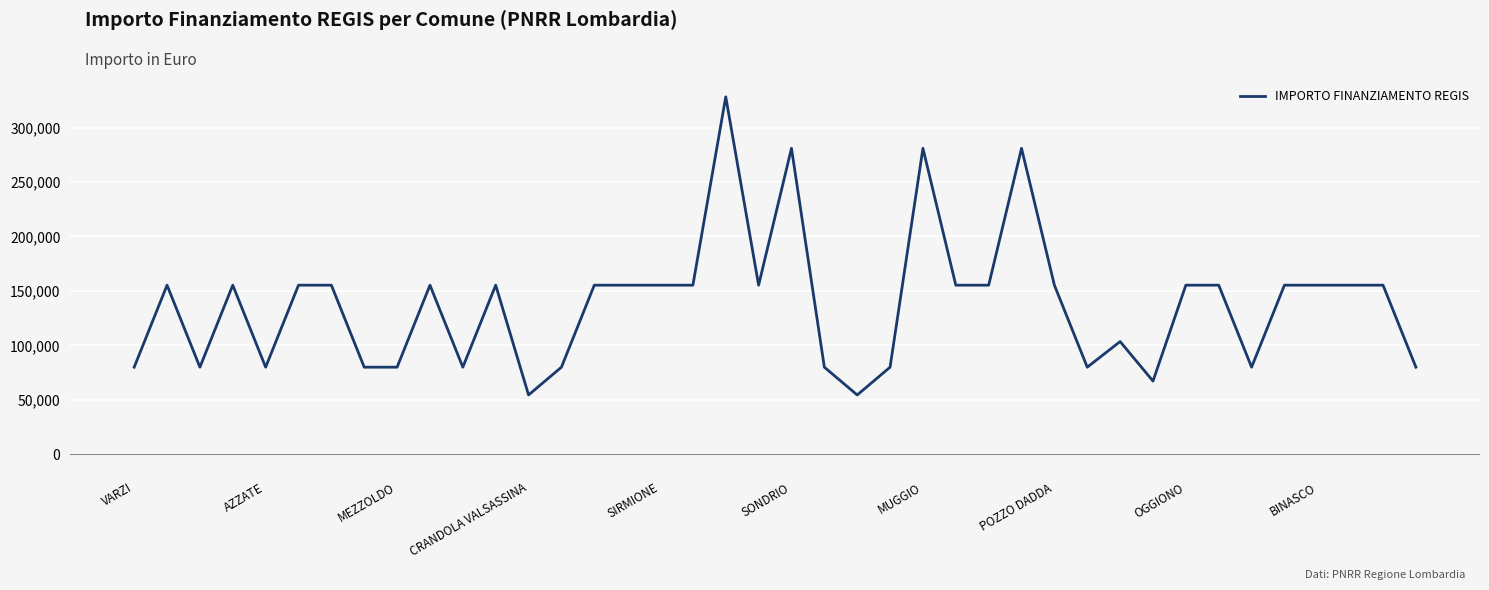

What is the difference between the maximum and minimum values?

273748